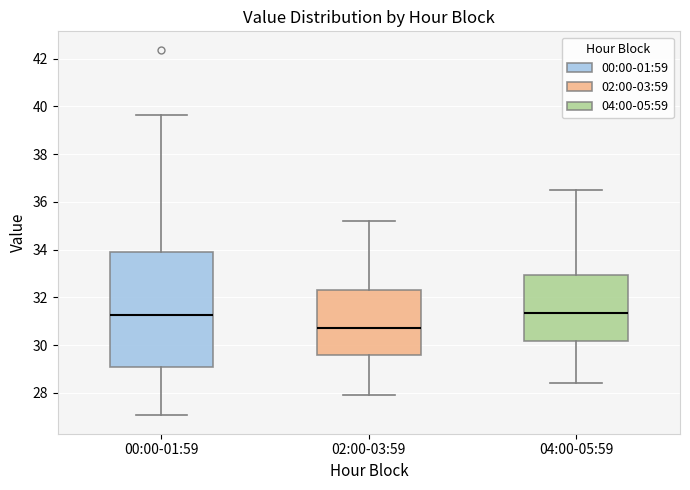

Where does the median line of the box for 04:00-05:59 sit on the y-axis? The values are not printed on the chart, so give them approximately, as read against the axis.

31.4